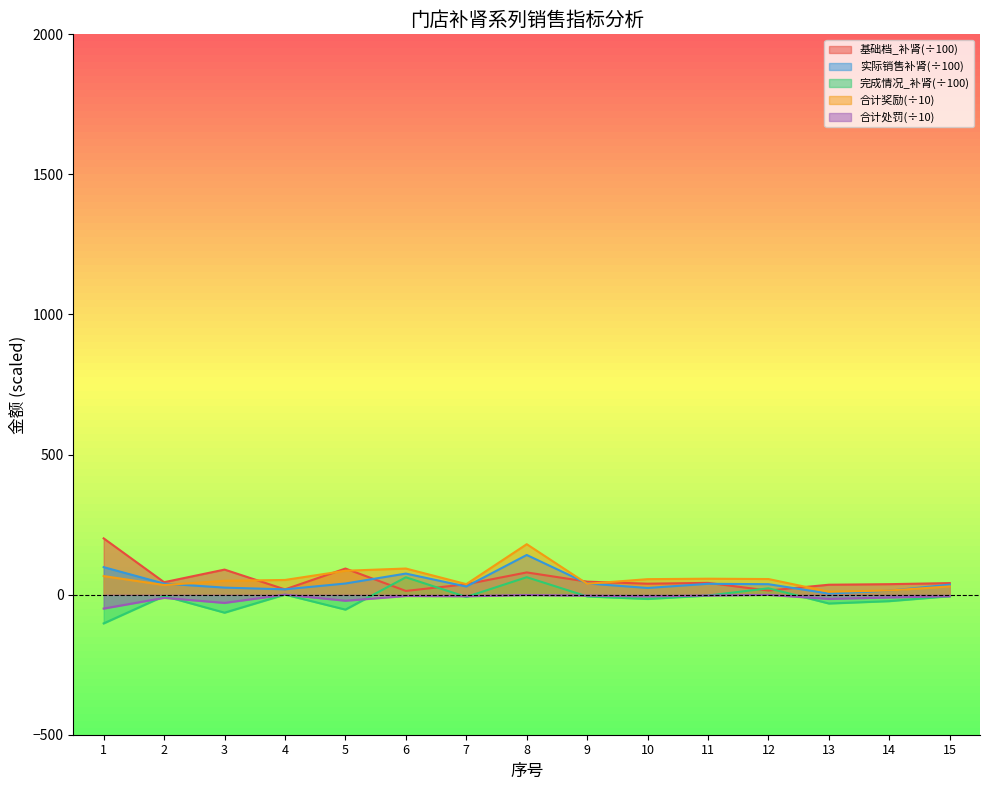

Which series has the widest spread of values?

基础档_补肾